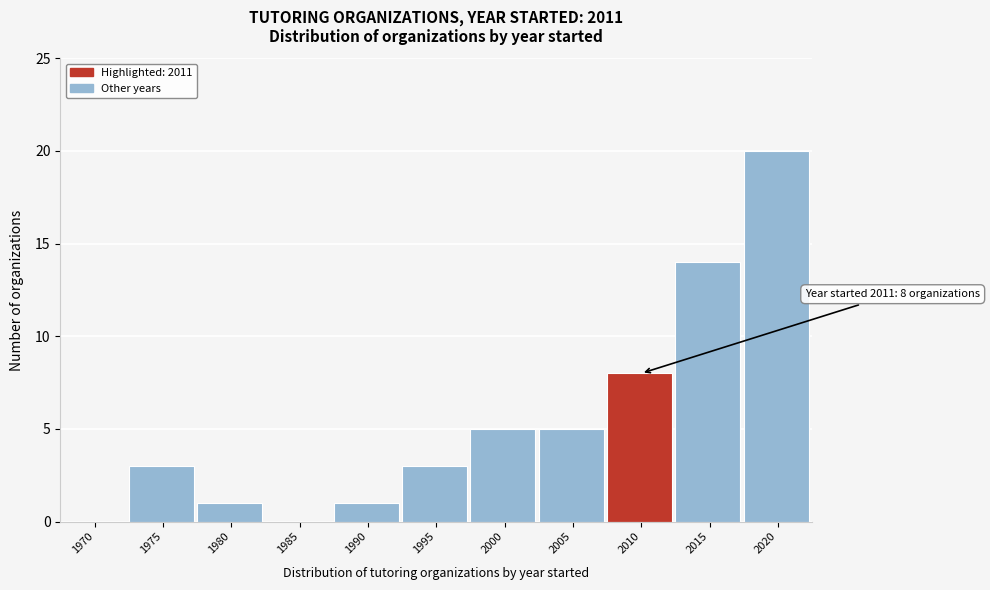

Reading left to right, transcribe all the data shown in this chart.

1970=0	1975=3	1980=1	1985=0	1990=1	1995=3	2000=5	2005=5	2010=8	2015=14	2020=20